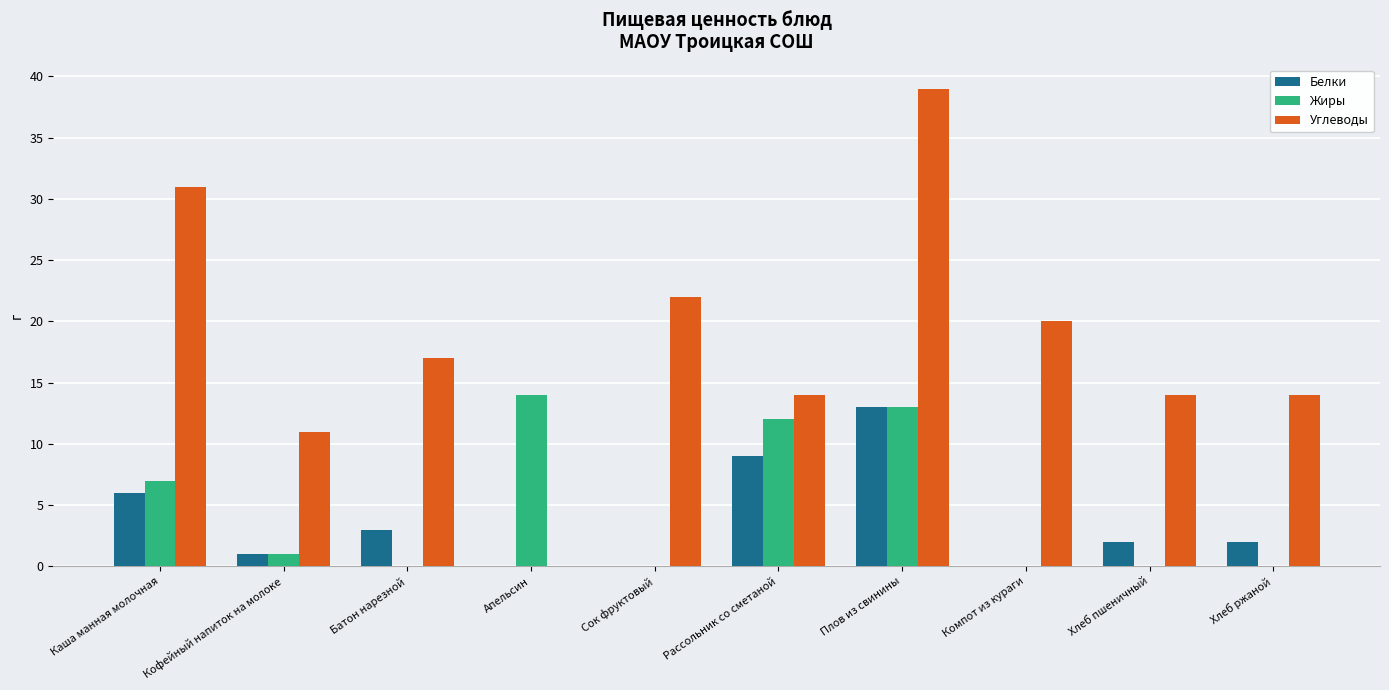

Which series changed the most between Плов из свинины and Хлеб ржаной?

Углеводы